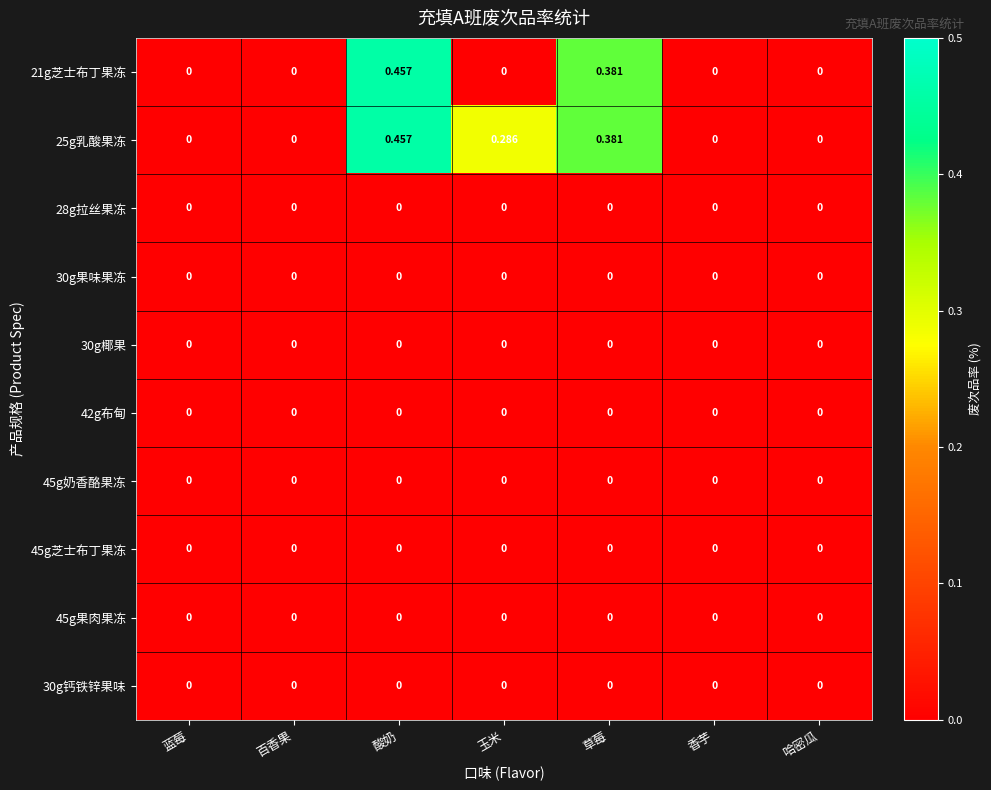

At which category does the chart reach its peak across all series?

酸奶